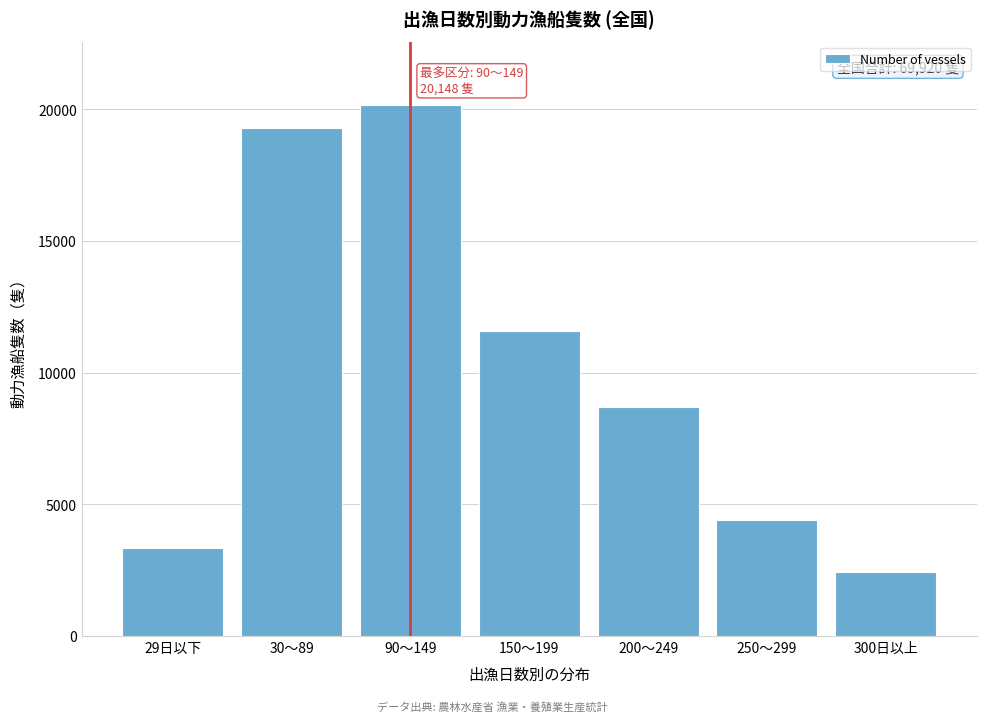

Reading right to left, transcribe all the data shown in this chart.

2431	4424	8697	11568	20148	19293	3359